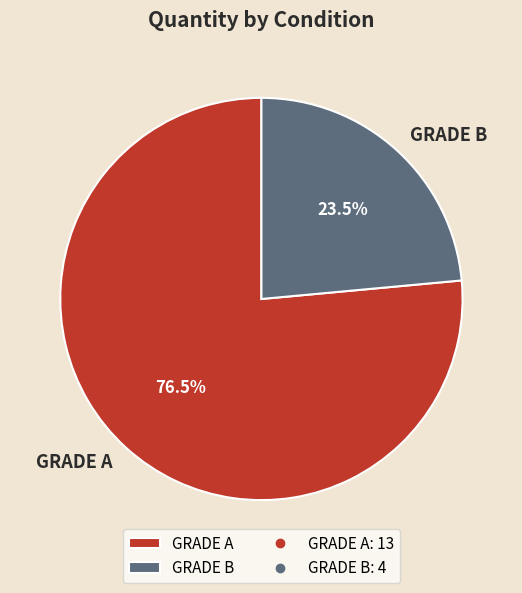

Rank the categories by value from lowest to highest.

GRADE B, GRADE A